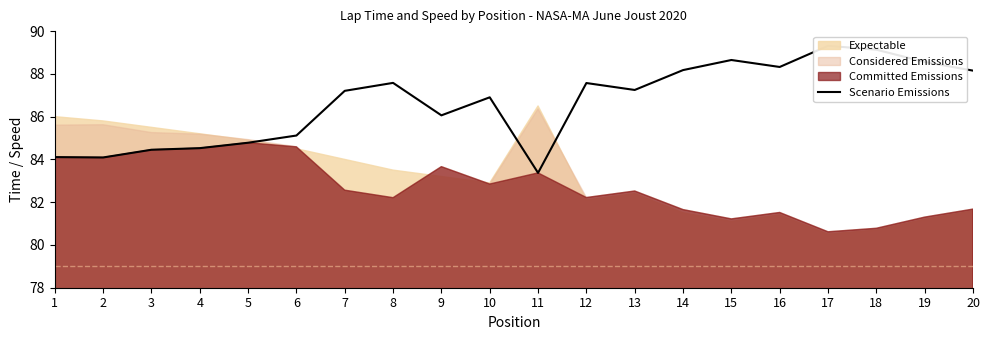

What is the maximum value shown in the chart?

89.3